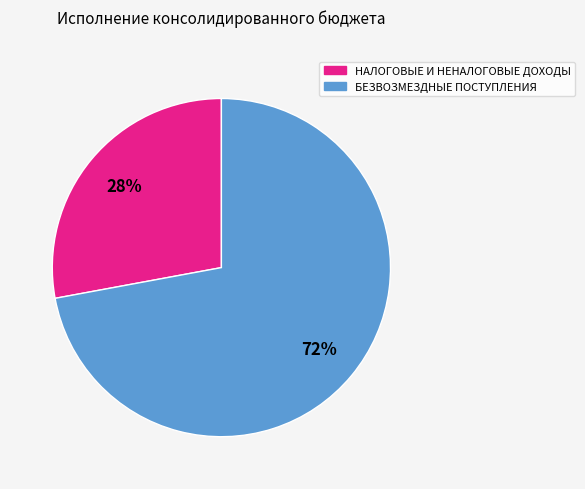

Count the number of slices in the pie.

2